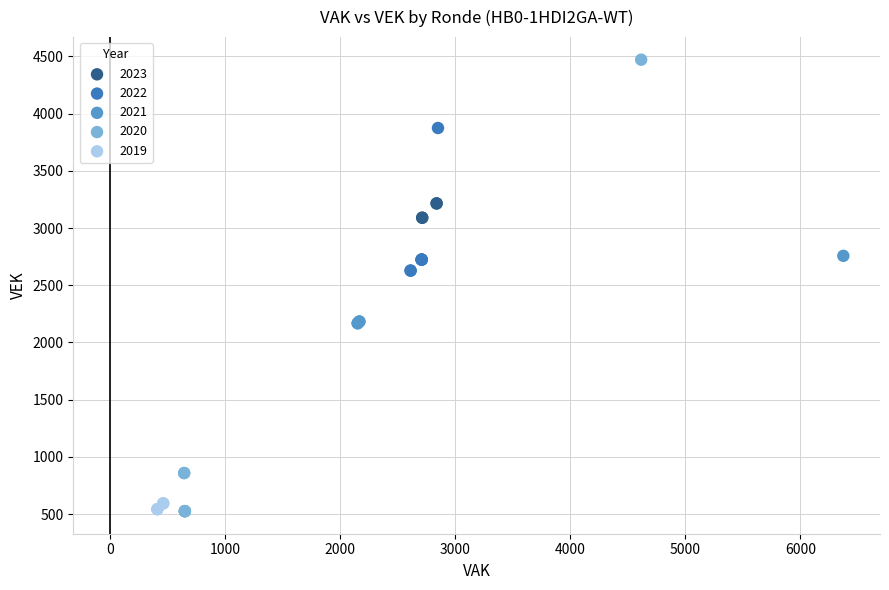

Which series contains the highest Y value?

2020